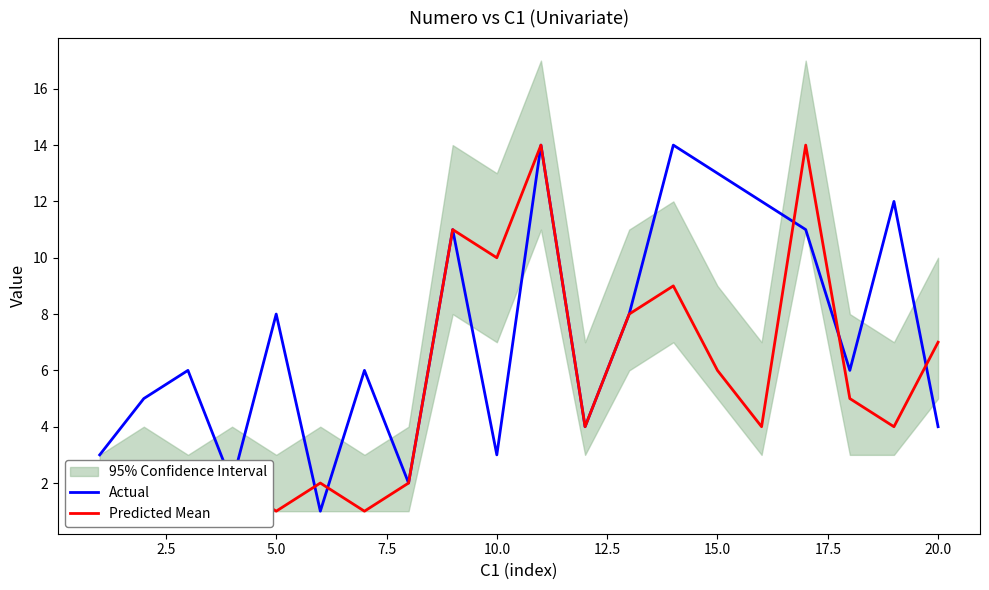

What is the highest value of the Actual series?

14